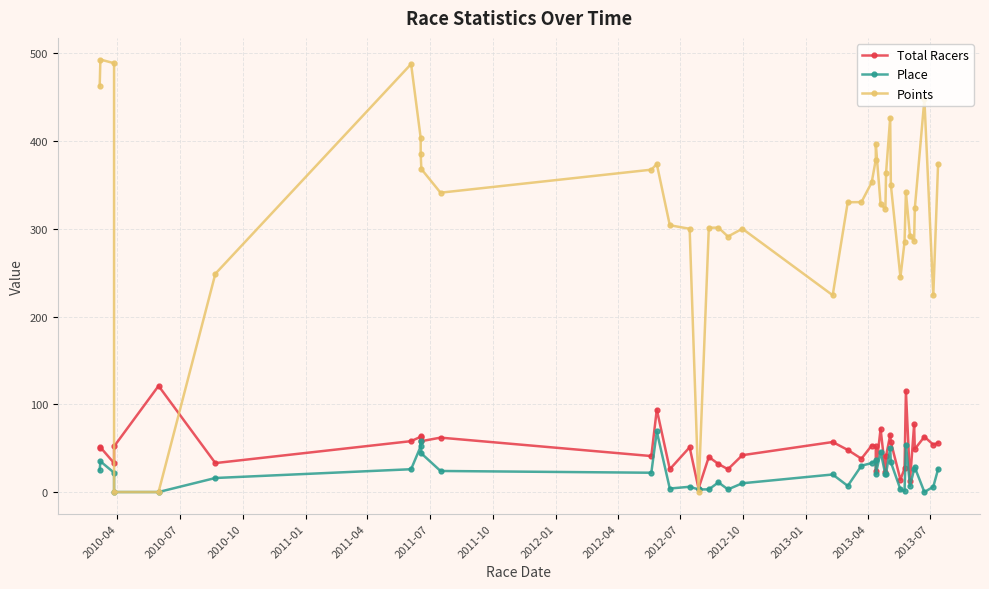

Which series has the largest range (max minus min)?

Points